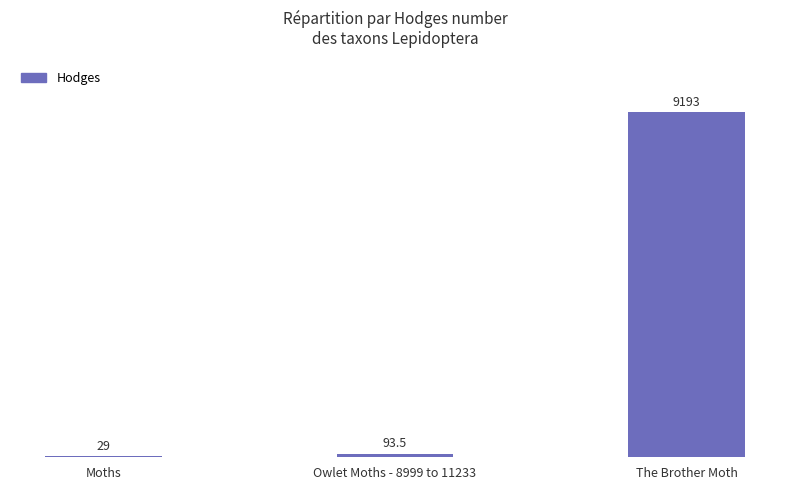

True or false: the data shows 29.0 at Moths.

True